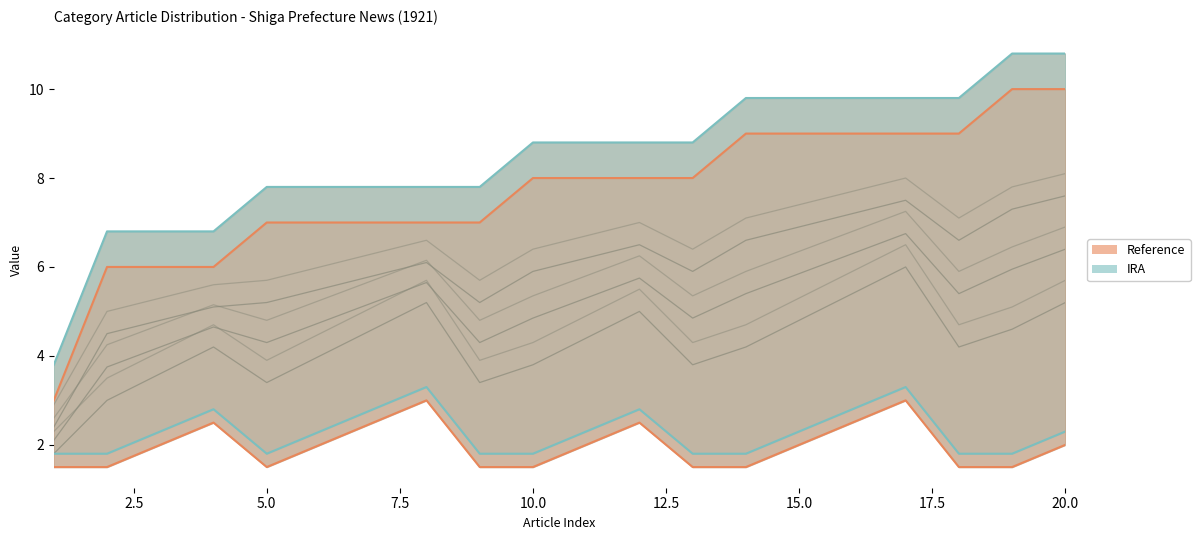

Rank the series at 17.5 from lowest to highest value.

Reference, IRA